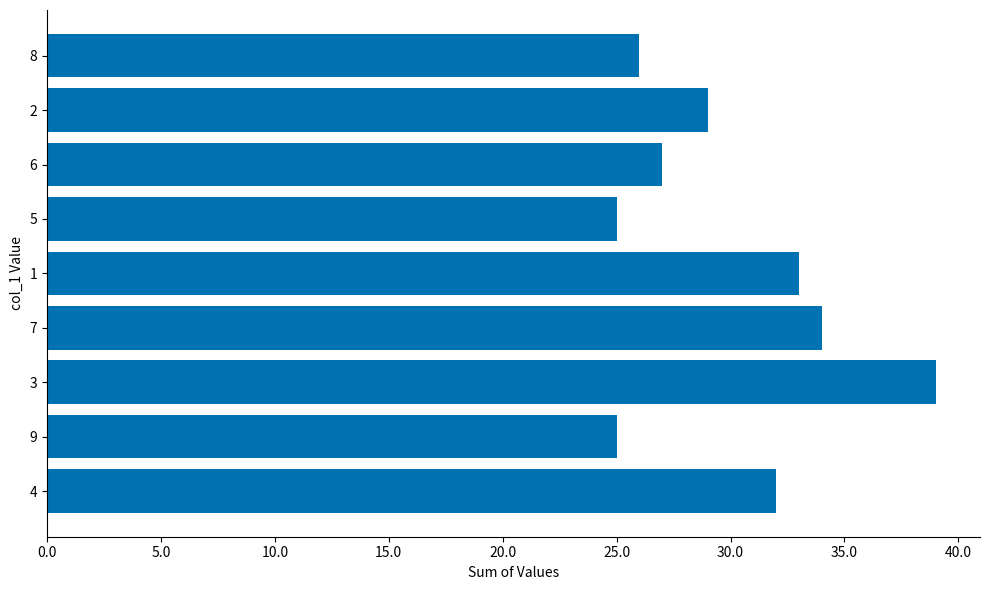

How many series are shown in this chart?

1